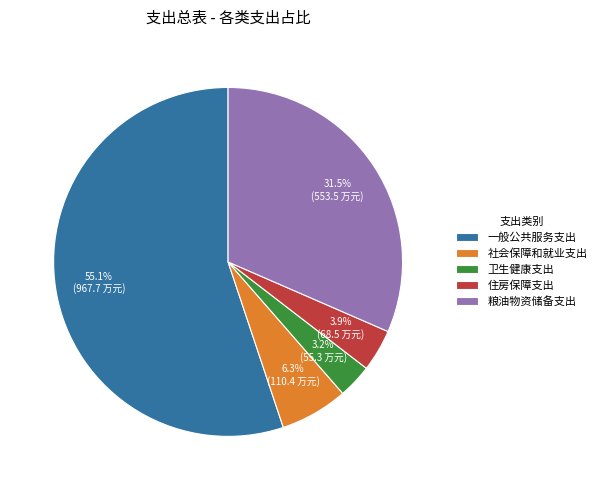

To the nearest percent, what is the combined percentage of 粮油物资储备支出 and 住房保障支出?

35%